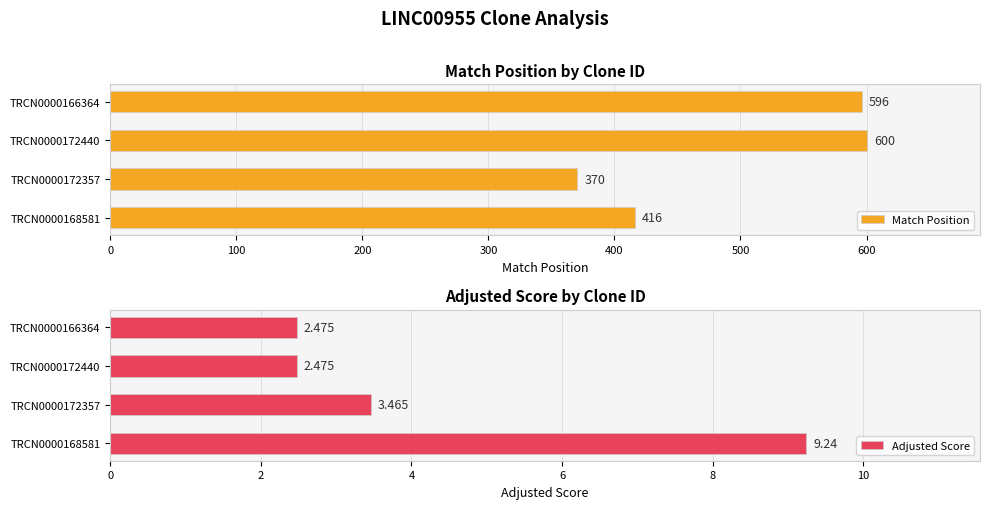

What is the sum of all Match Position values?

1982